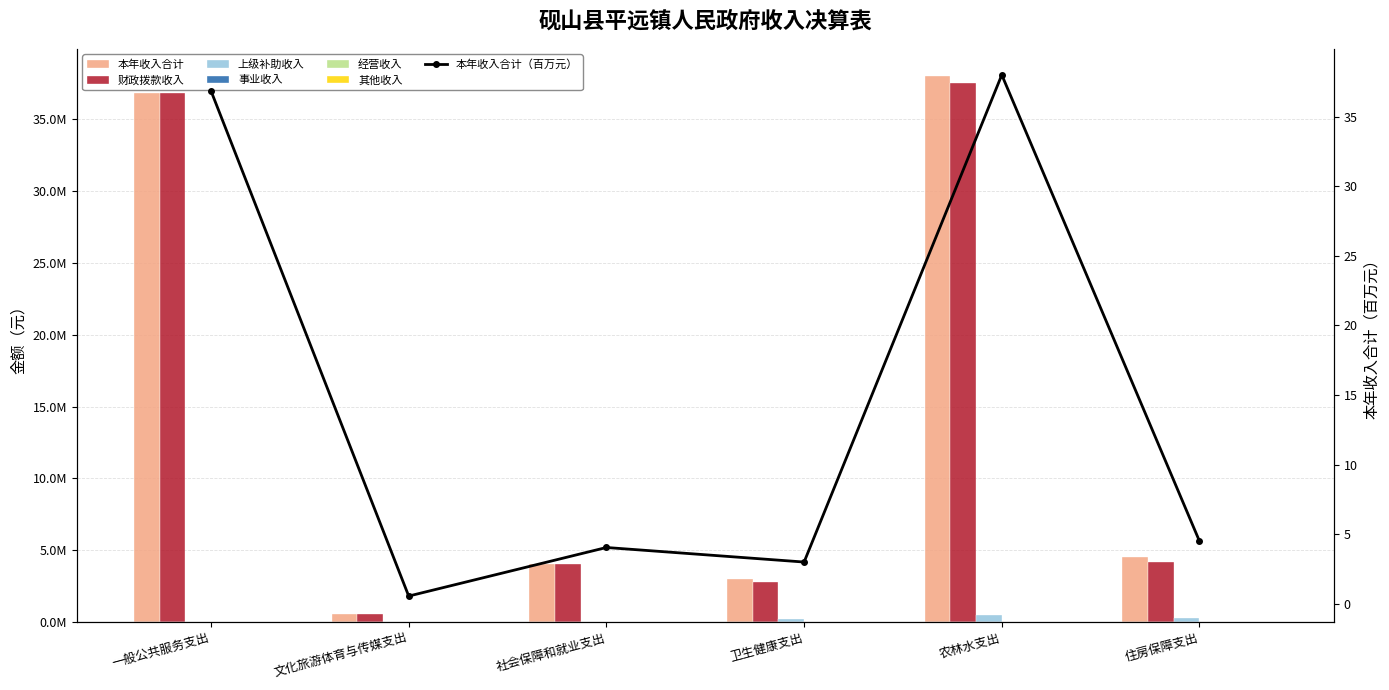

Which category has the highest value across all series?

农林水支出